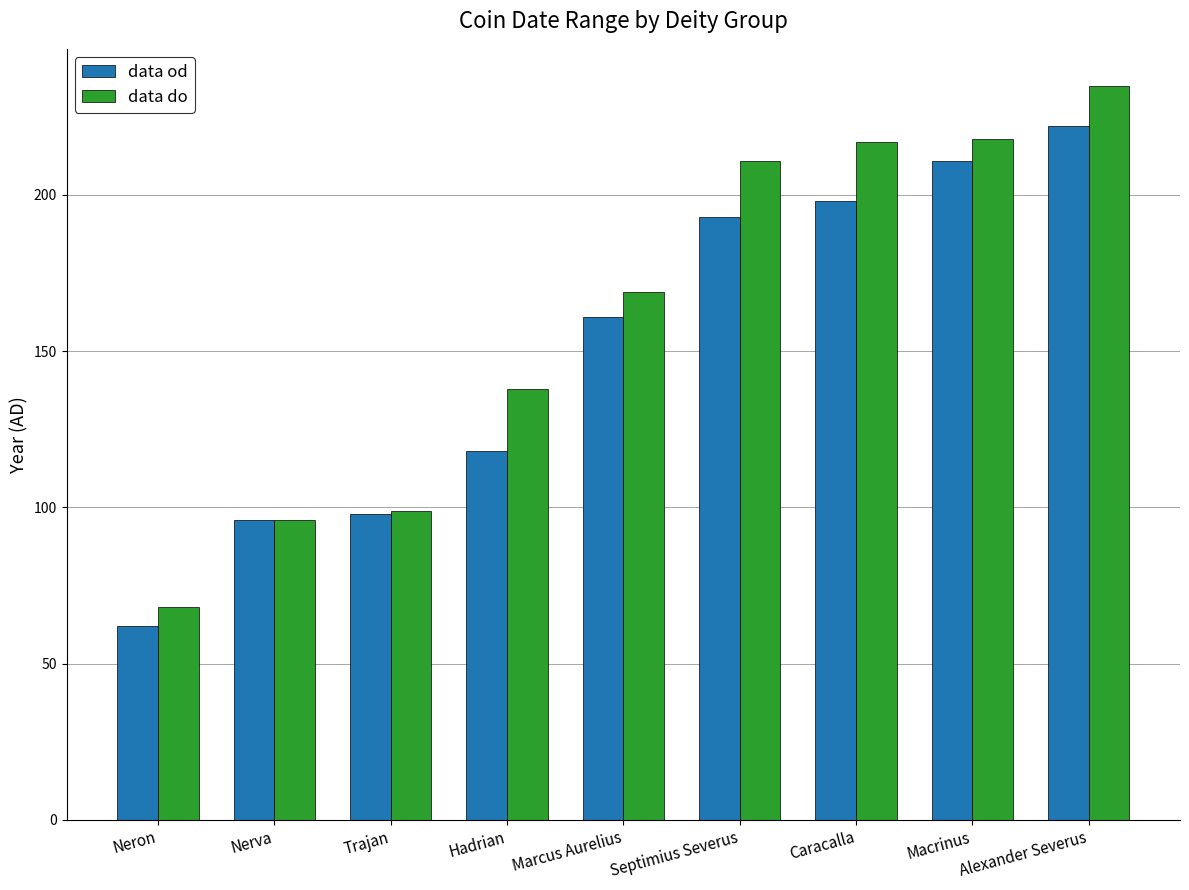

How many bars are there in total?

18